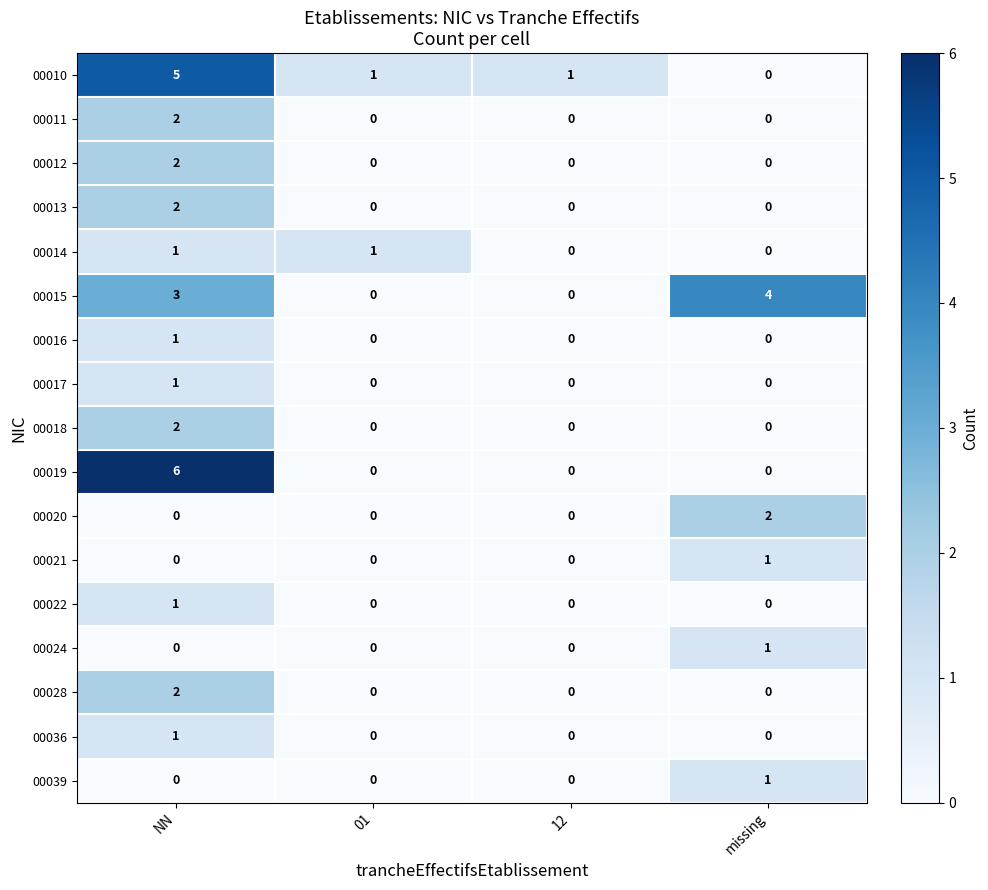

How many categories are shown in the chart?

4